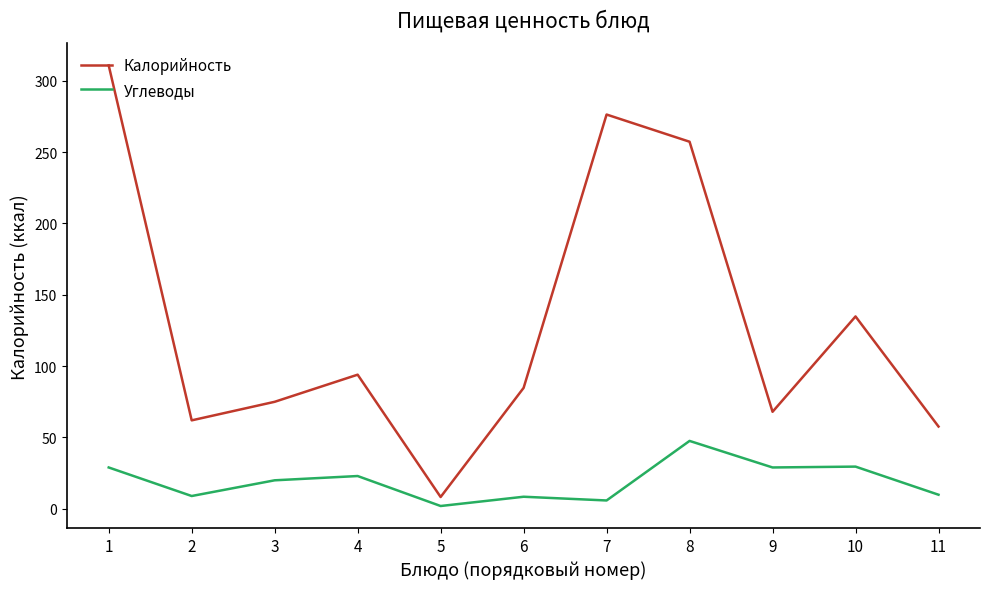

What is the difference between the maximum and minimum values in the Углеводы series?

45.6